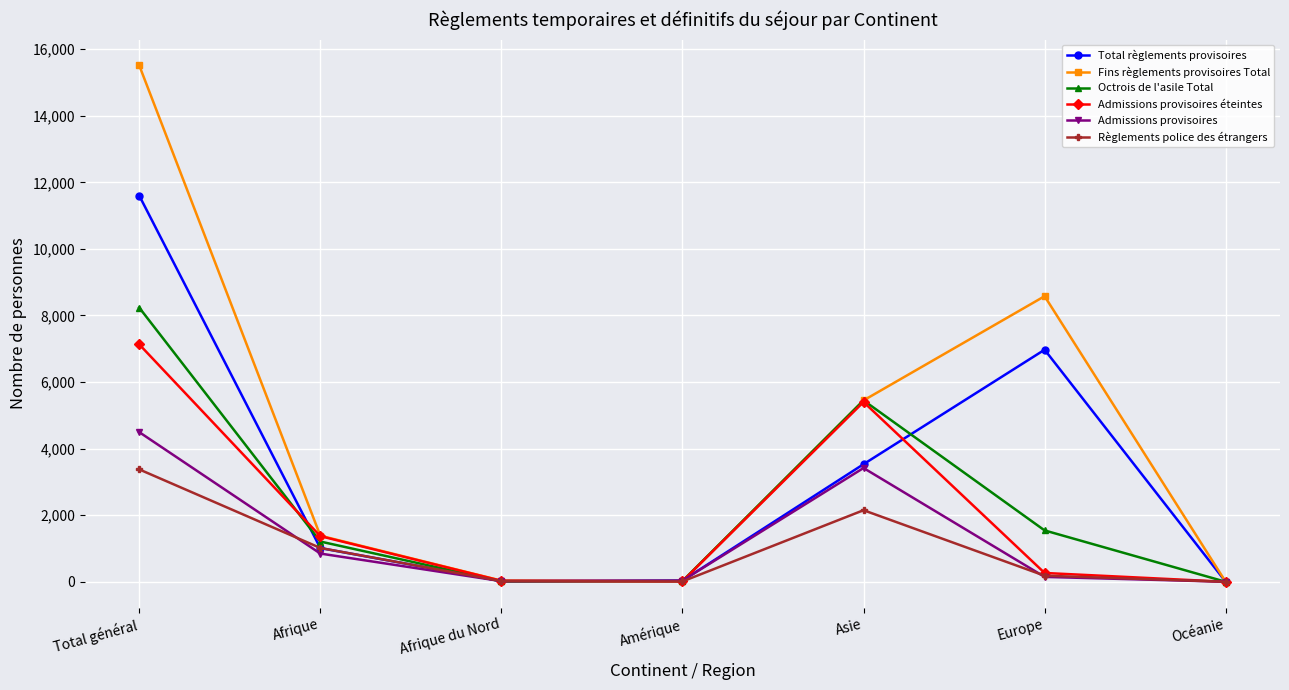

List the series in order of their peak value, highest first.

Fins règlements provisoires Total, Total règlements provisoires, Octrois de l'asile Total, Admissions provisoires éteintes, Admissions provisoires, Règlements police des étrangers